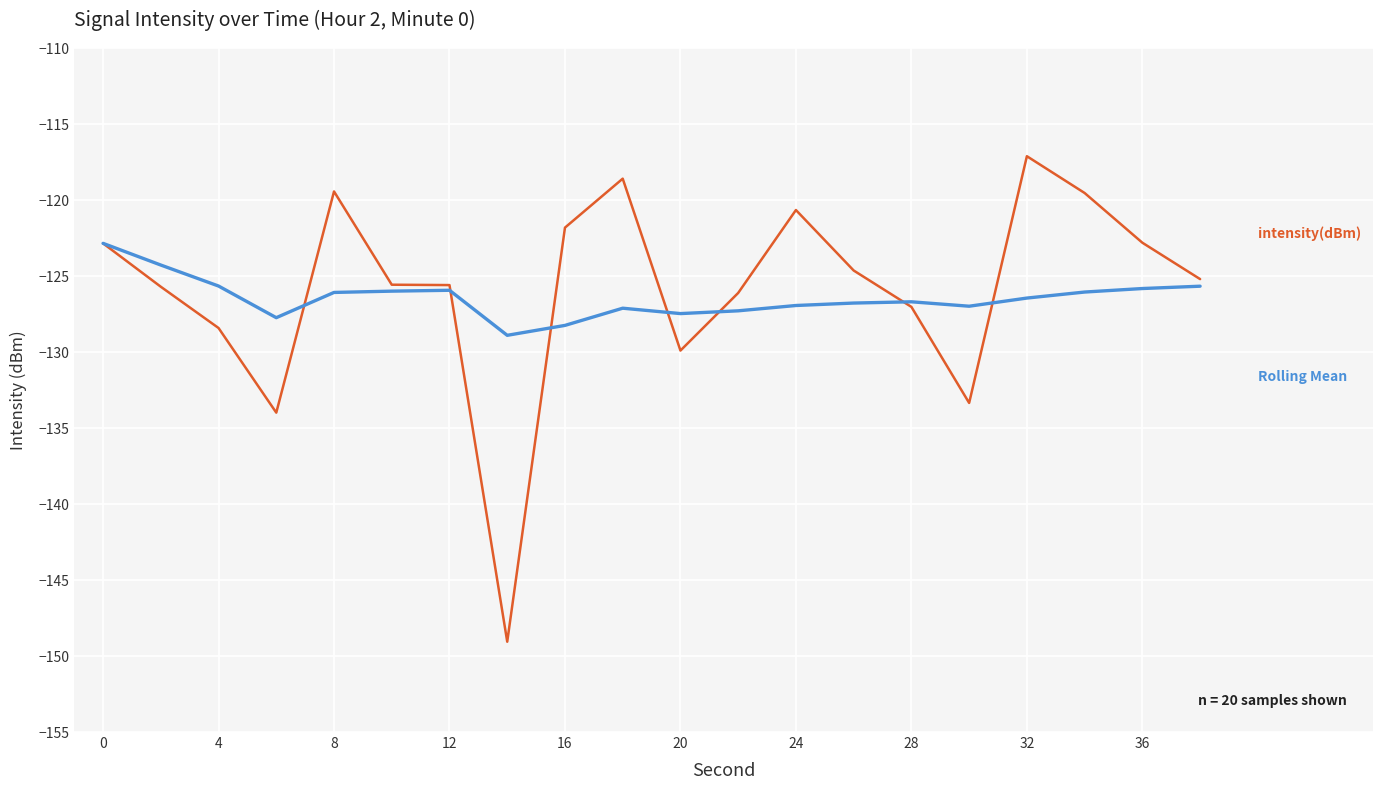

What is the greatest value displayed?

-117.1